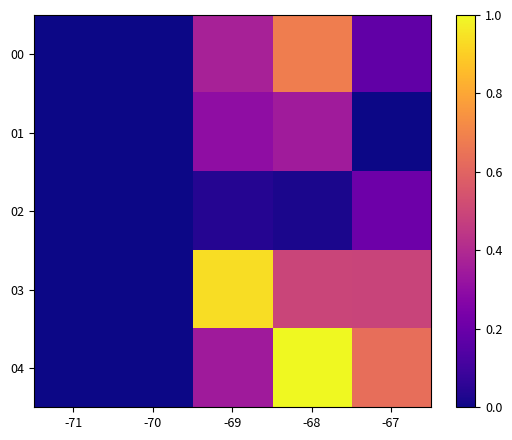

List the series in order of their peak value, lowest first.

02, 01, 00, 03, 04